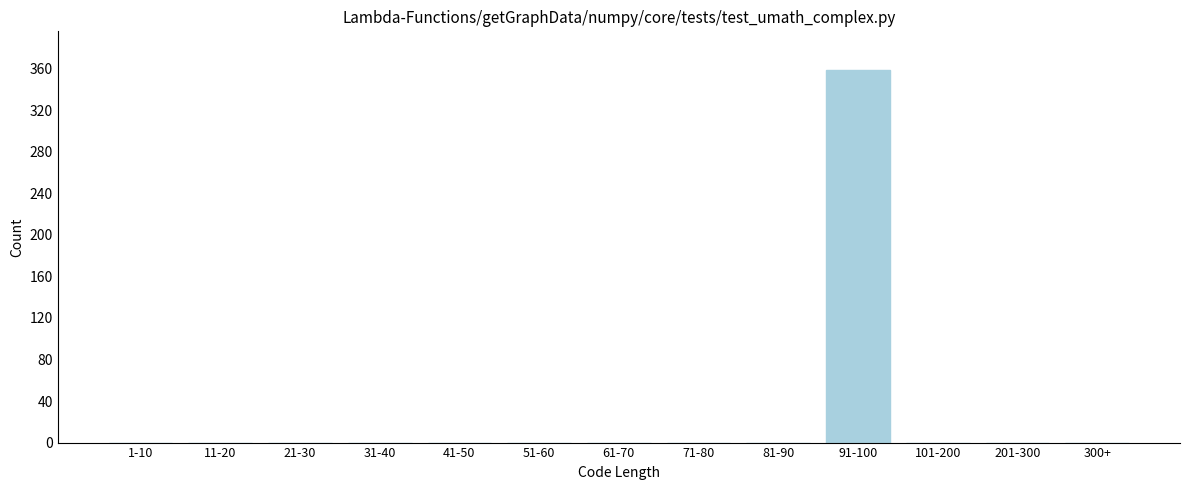

Reading right to left, extract all data points from this chart.

300+=0	201-300=0	101-200=0	91-100=359	81-90=0	71-80=0	61-70=0	51-60=0	41-50=0	31-40=0	21-30=0	11-20=0	1-10=0